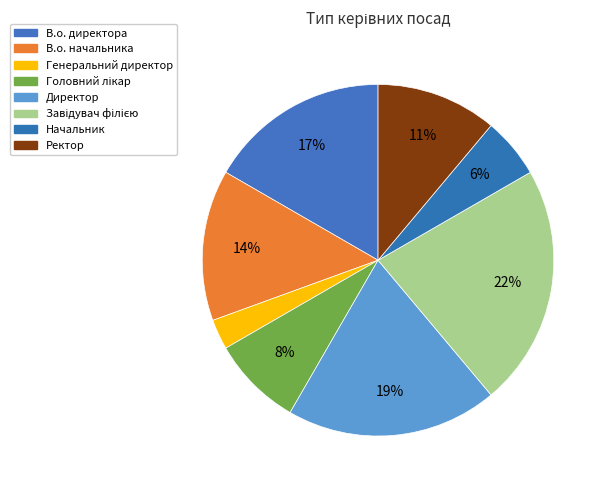

The Завідувач філією slice represents 14% of the pie. True or false?

False